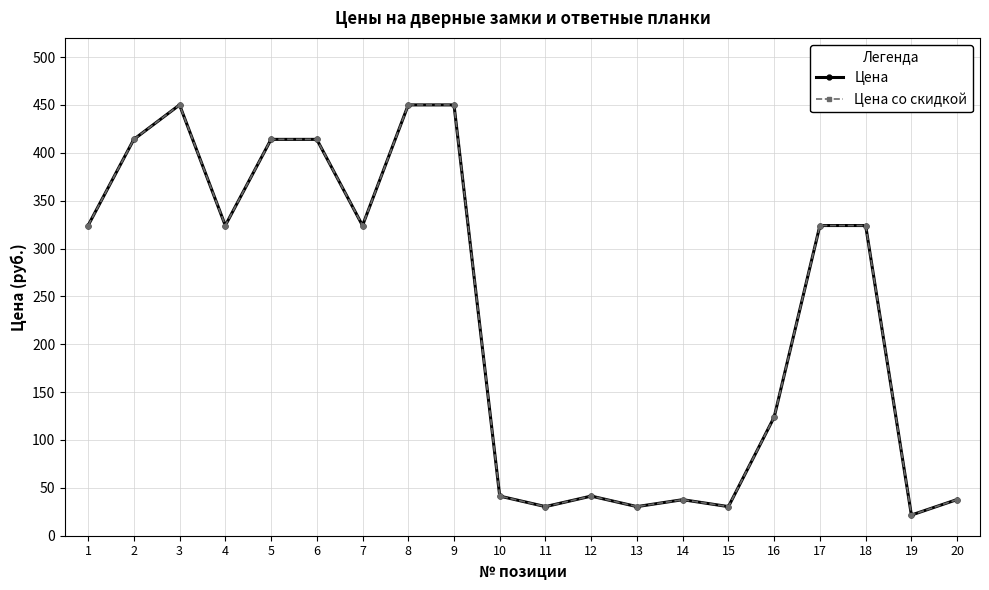

Is this an area chart (filled region under the line)?

No